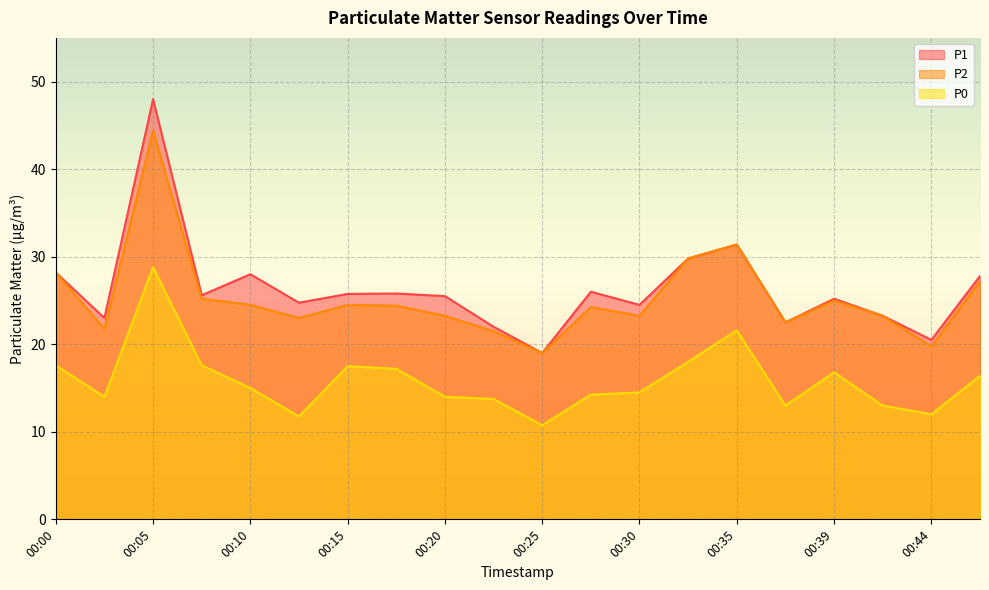

Rank the series at 00:25 from highest to lowest value.

P1, P2, P0